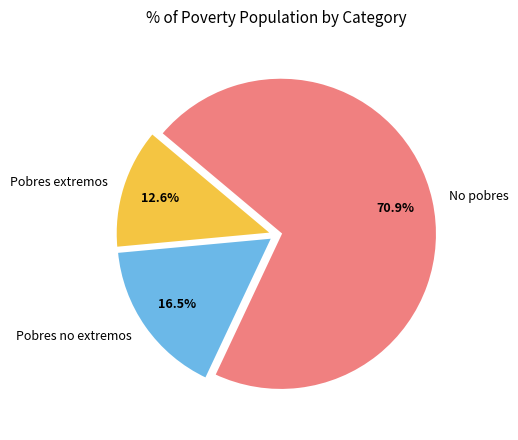

What is the smallest slice in the pie chart?

Pobres extremos